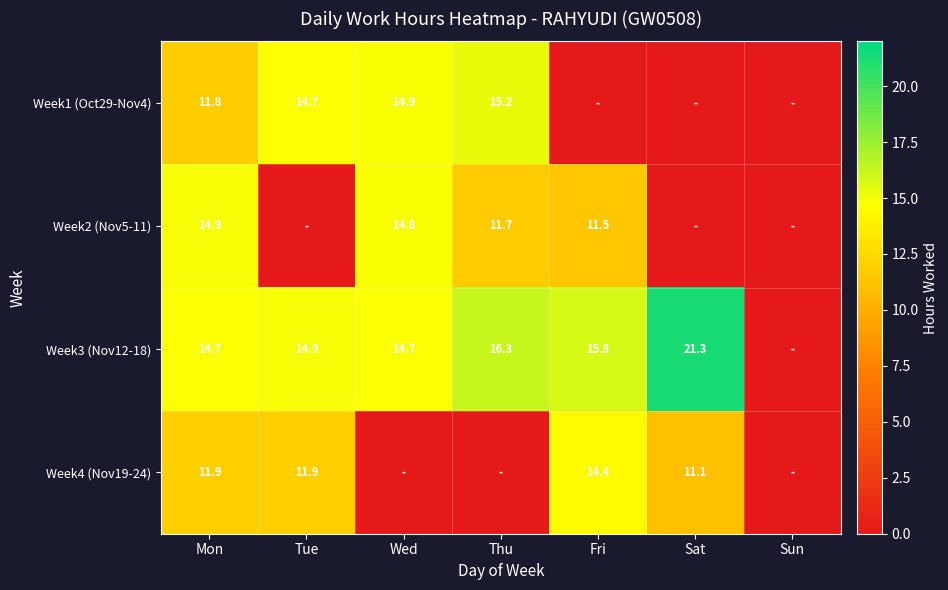

Is the value of Week4 (Nov19-24) at Sat greater than the value of Week2 (Nov5-11) at Sun?

Yes